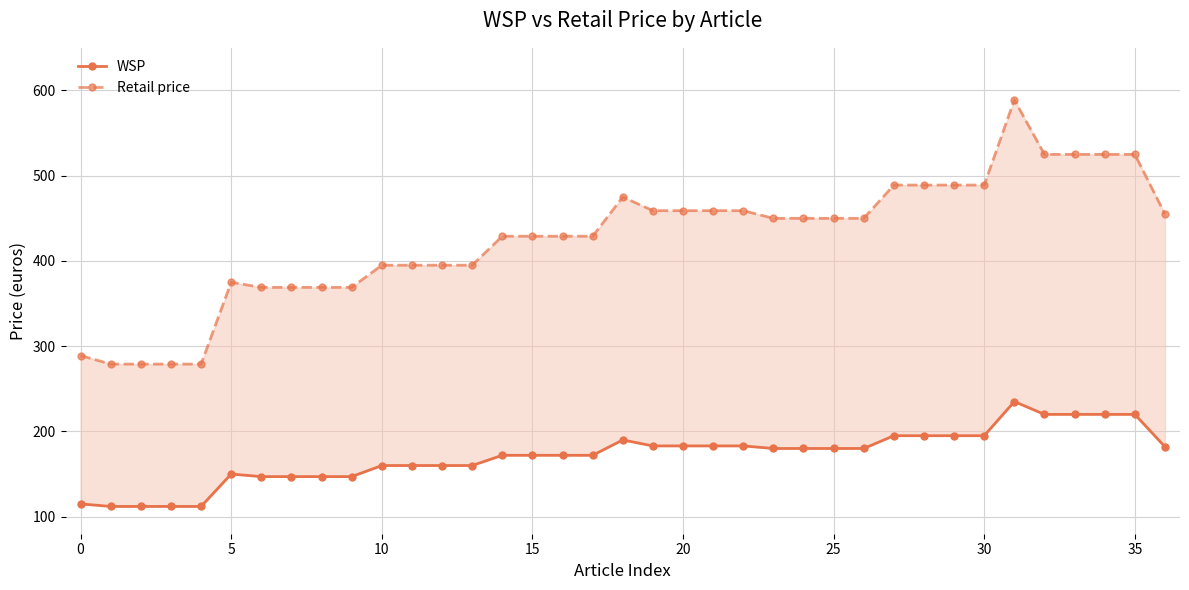

What is the spread (max minus min) of values at 12?

235